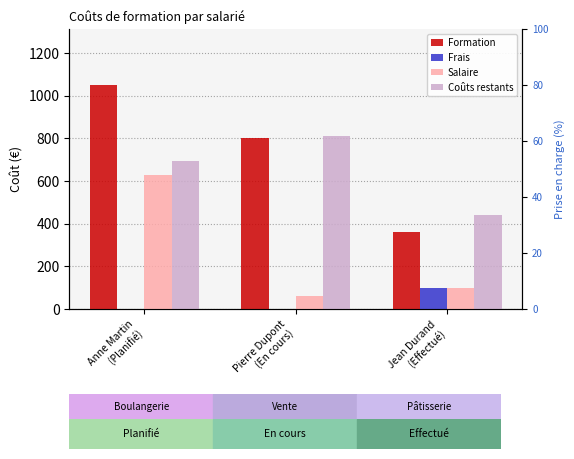

Is it true that Formation equals 1517 at Anne Martin
(Planifié)?

False